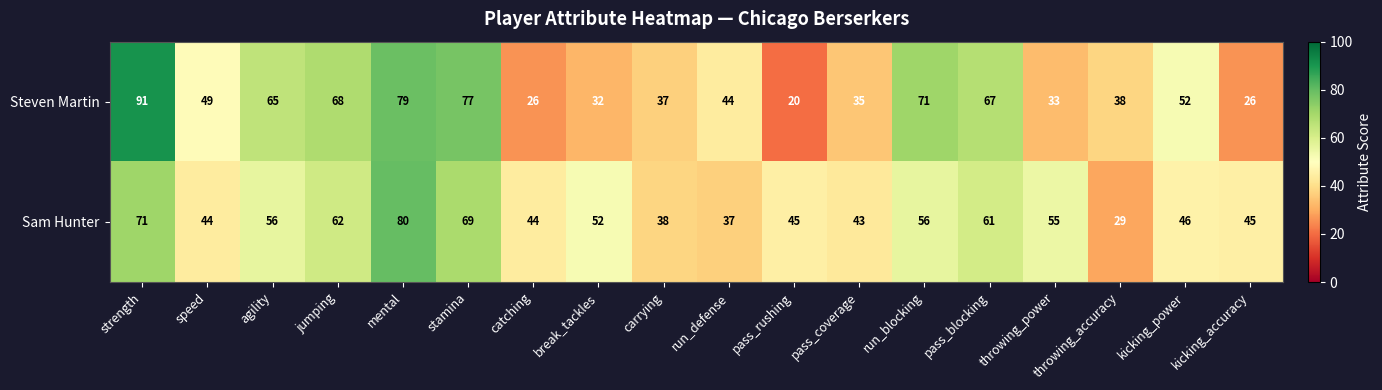

What is the maximum value shown in the chart?

91